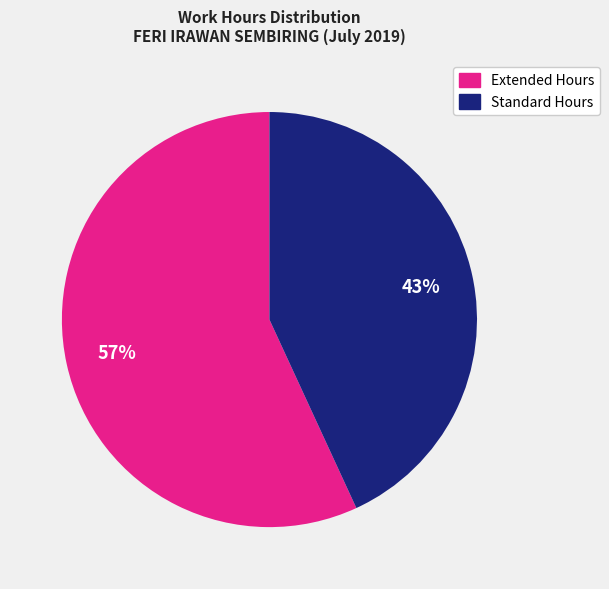

Is there any slice that represents more than half of the pie?

Yes